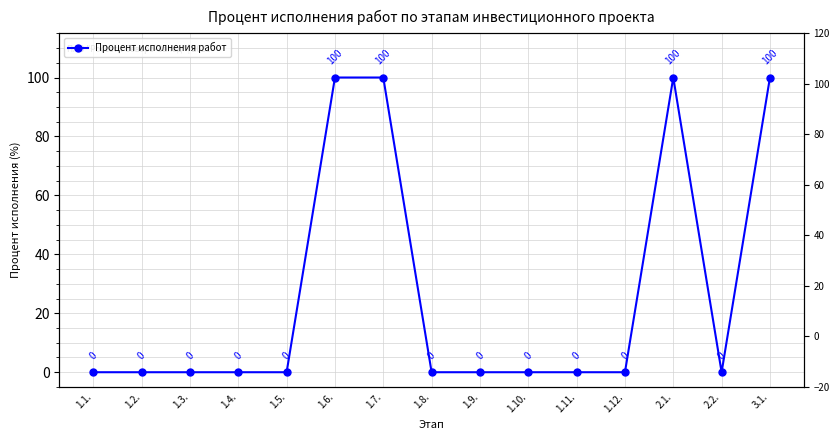

How many points are higher than both their immediate neighbors (excluding endpoints)?

1